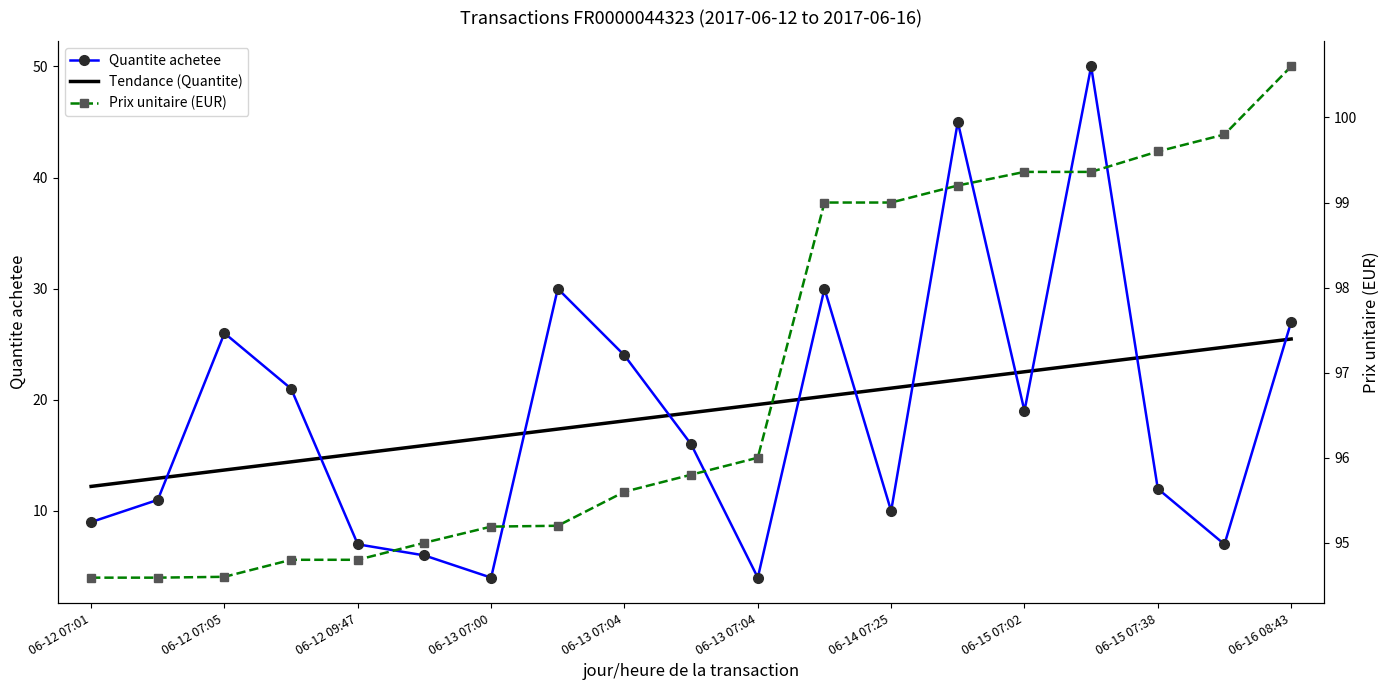

True or false: Quantite achetee has a value of 15.0 at 06-12 07:01.

False